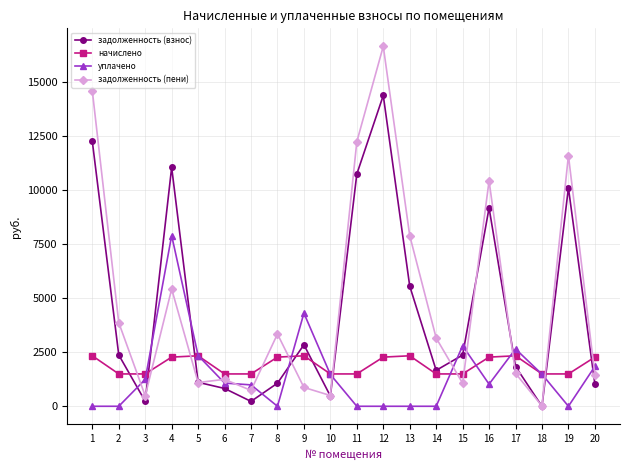

What are all the series names shown in the legend?

задолженность (взнос), начислено, уплачено, задолженность (пени)